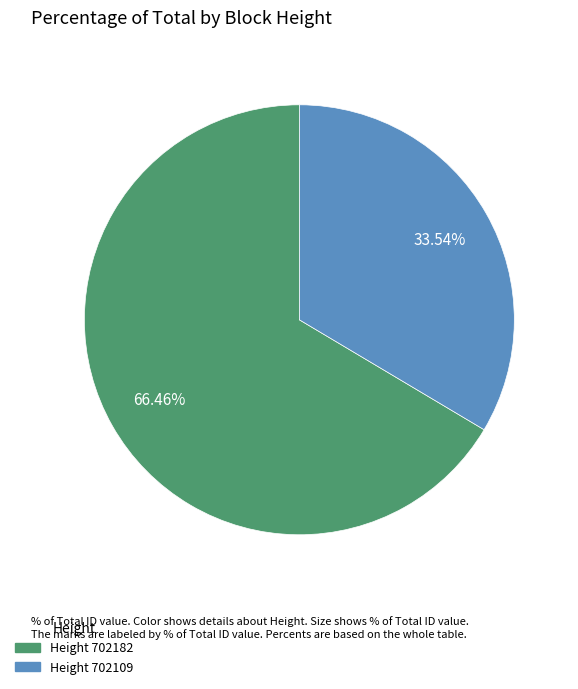

To the nearest percent, what is the difference between the largest and smallest slice percentages?

33%